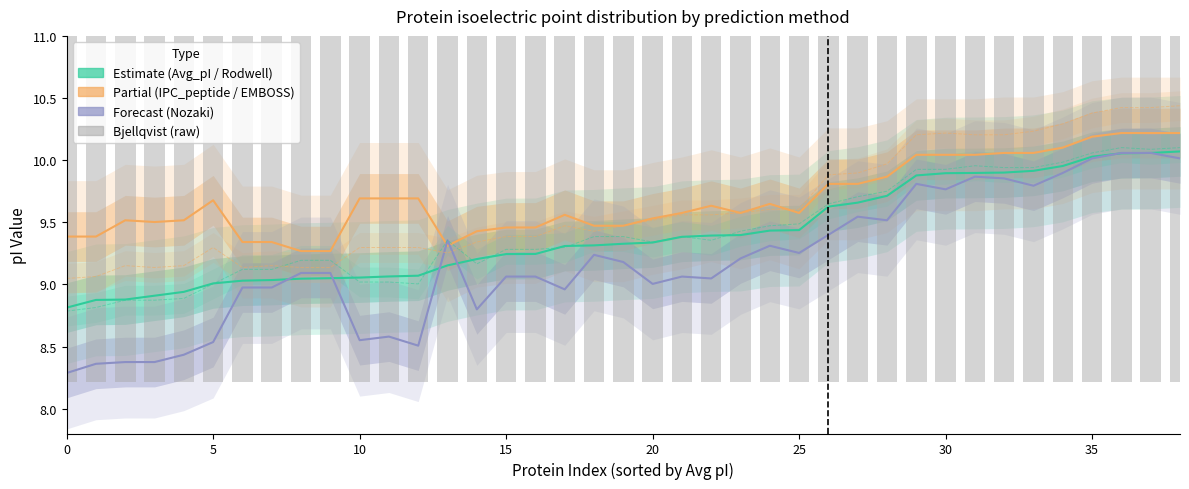

At which label is Forecast (Nozaki) closest to 9?

20